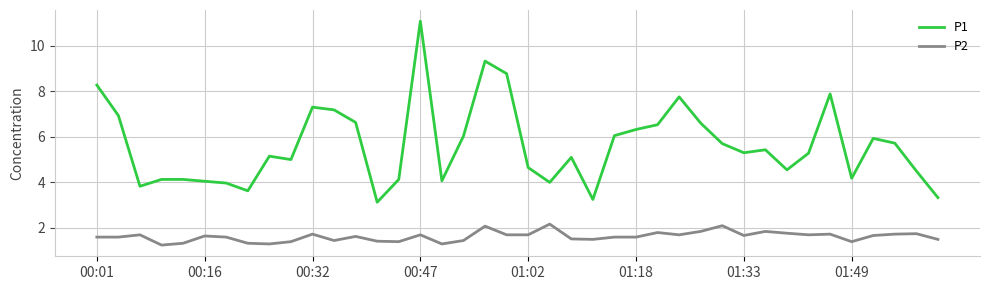

True or false: P1 has more than 2 interior local peaks.

True